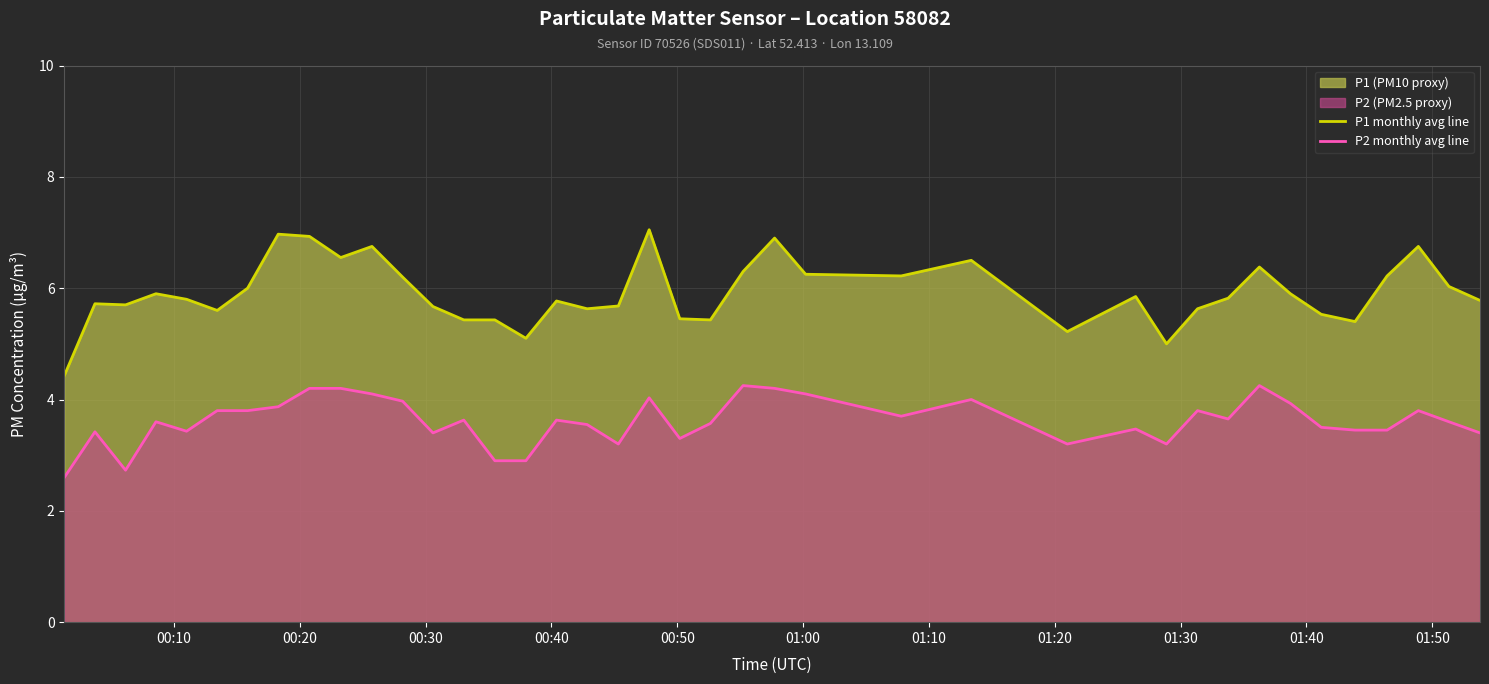

Which series has the largest total across all categories?

P1 monthly avg line